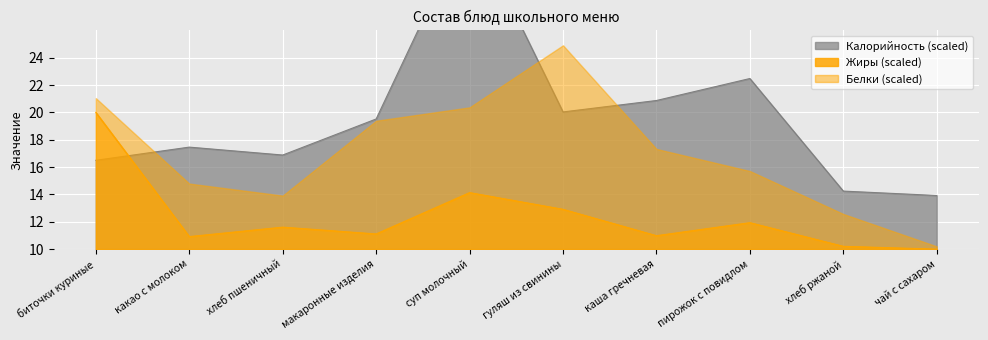

The Жиры (scaled) series shows 14.1 at суп молочный. True or false?

True